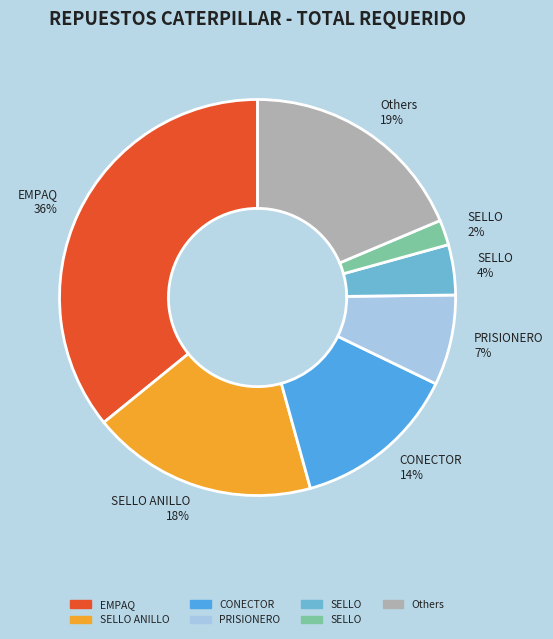

How many segments does this pie chart have?

7